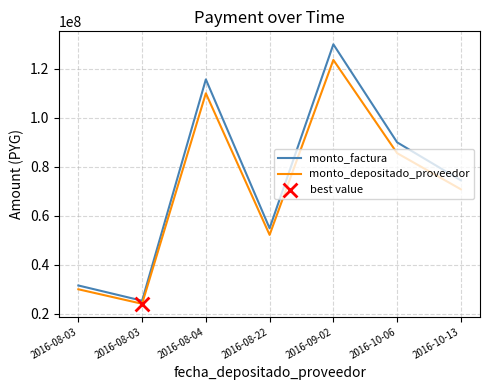

How many lines are shown in the chart?

2